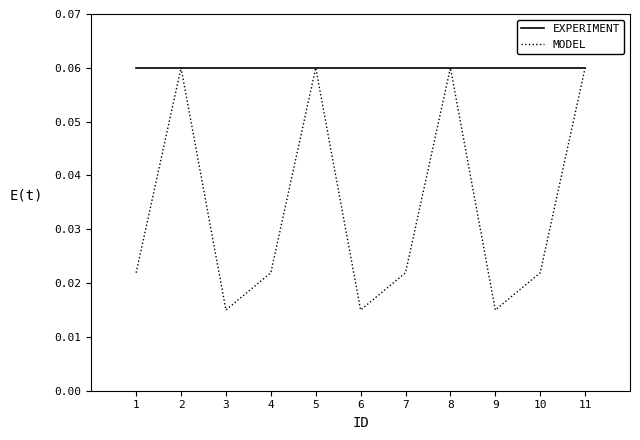

At 7, list the series in order from smallest to largest.

MODEL, EXPERIMENT